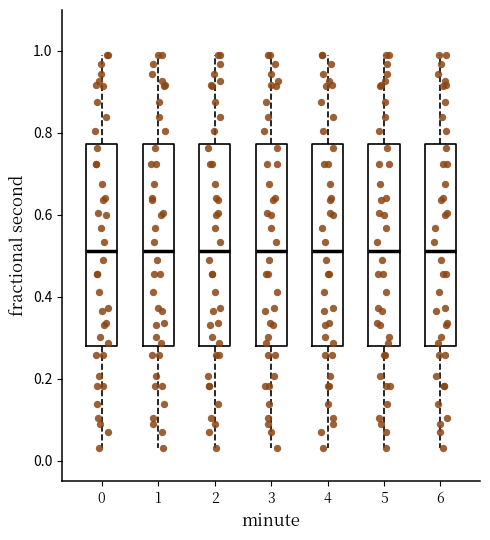

Reading left to right, transcribe this box plot: for each box, give where its median line is, the range the box spans, and where its two whiskers end, as read against the y-axis. The values are not printed on the chart, so give them approximately, as read against the axis.

0: median 0.52, box 0.28 to 0.78, whiskers 0.04 to 0.98
1: median 0.52, box 0.28 to 0.78, whiskers 0.04 to 0.98
2: median 0.52, box 0.28 to 0.78, whiskers 0.04 to 0.98
3: median 0.52, box 0.28 to 0.78, whiskers 0.04 to 0.98
4: median 0.52, box 0.28 to 0.78, whiskers 0.04 to 0.98
5: median 0.52, box 0.28 to 0.78, whiskers 0.04 to 0.98
6: median 0.52, box 0.28 to 0.78, whiskers 0.04 to 0.98